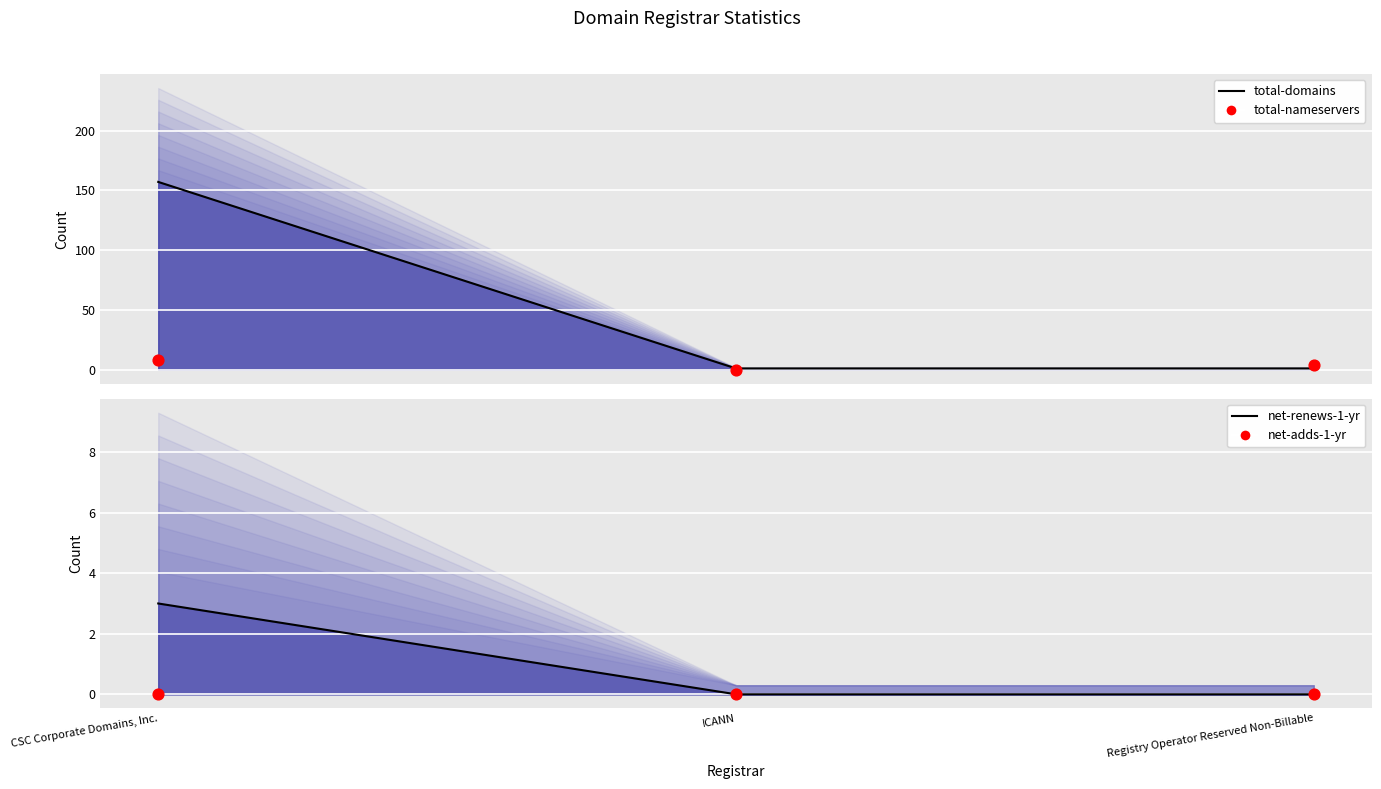

At how many categories does at least one series exceed 147?

1